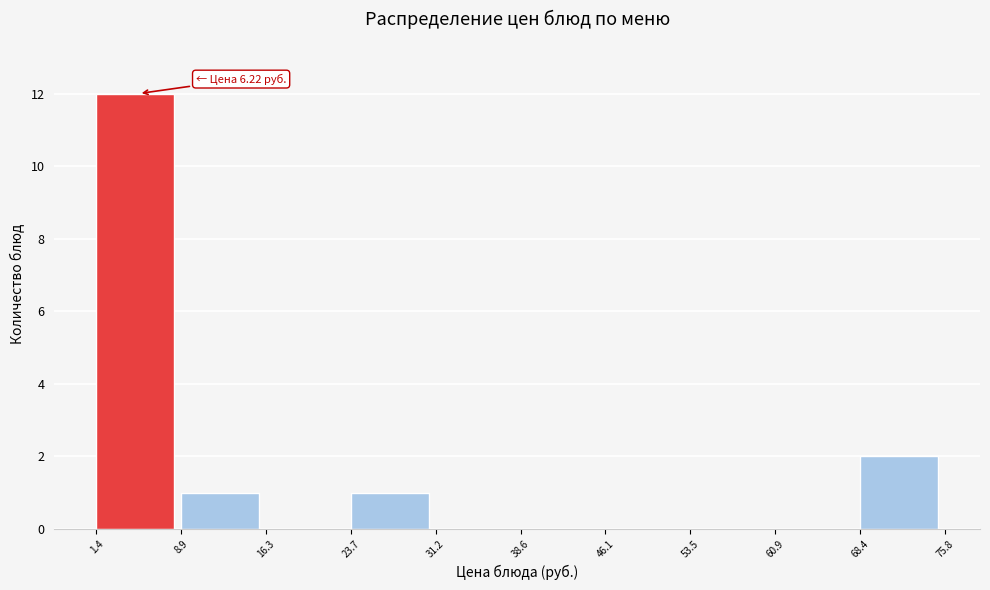

Over which range of the x-axis is the bar tallest?

1.4 to 8.9